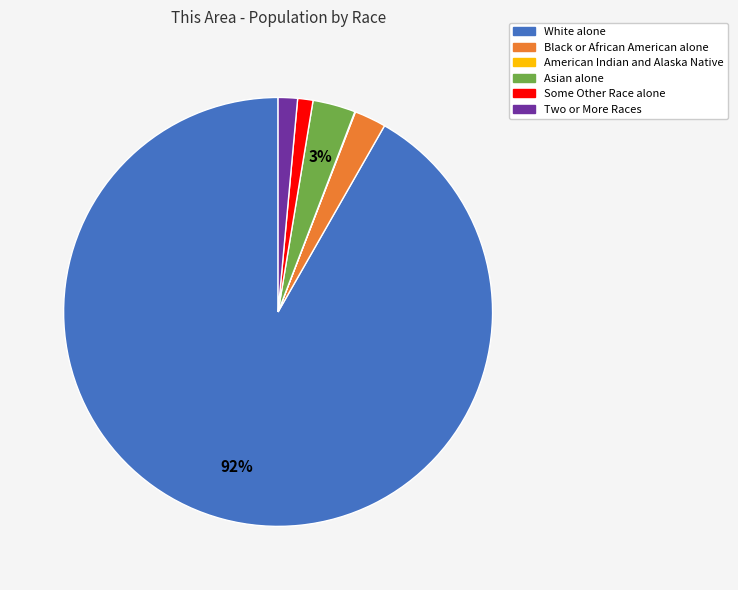

What percentage is the Two or More Races slice, to the nearest percent?

1%